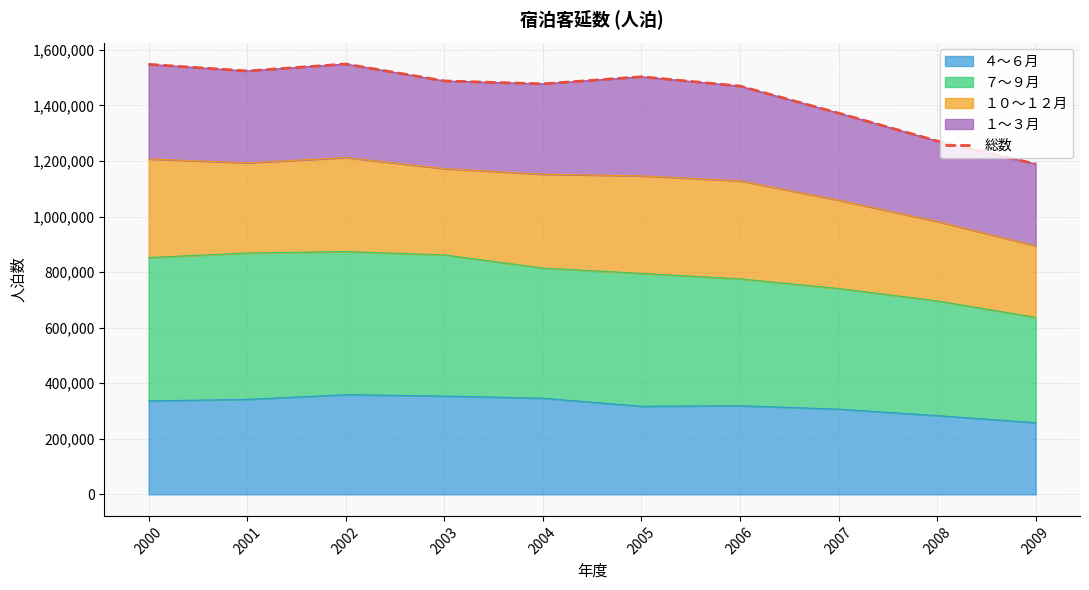

Between 2003 and 2009, which is larger?

2003